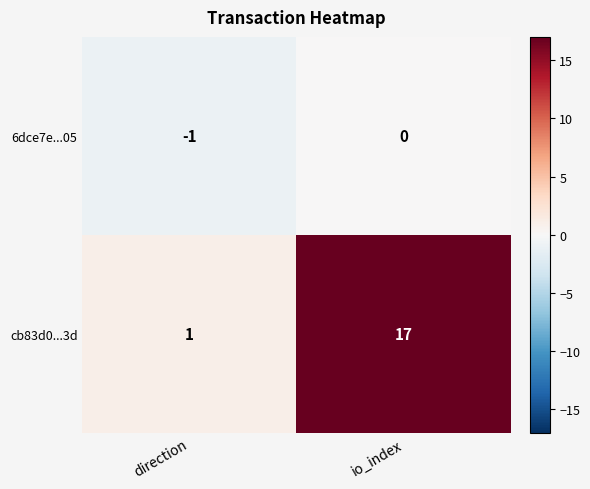

At which category is the sum across all series the highest?

io_index